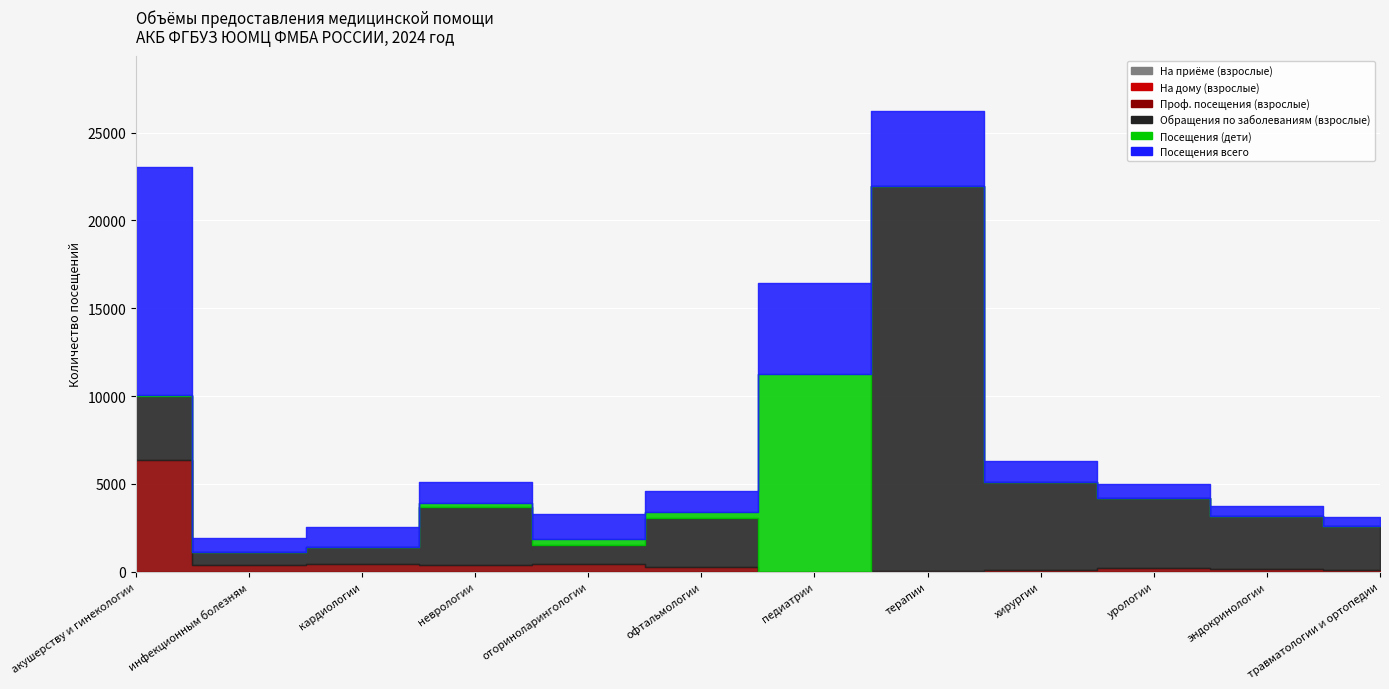

Reading left to right, what are all the values shown in this chart?

На приёме (взрослые): акушерству и гинекологии=0	инфекционным болезням=0	кардиологии=0	неврологии=0	оториноларингологии=0	офтальмологии=0	педиатрии=0	терапии=0	хирургии=0	урологии=0	эндокринологии=0	травматологии и ортопедии=0
На дому (взрослые): акушерству и гинекологии=0	инфекционным болезням=0	кардиологии=0	неврологии=0	оториноларингологии=0	офтальмологии=0	педиатрии=0	терапии=0	хирургии=0	урологии=0	эндокринологии=0	травматологии и ортопедии=0
Проф. посещения (взрослые): акушерству и гинекологии=6374	инфекционным болезням=363	кардиологии=424	неврологии=378	оториноларингологии=434	офтальмологии=272	педиатрии=0	терапии=55	хирургии=100	урологии=200	эндокринологии=150	травматологии и ортопедии=120
Обращения по заболеваниям (взрослые): акушерству и гинекологии=3650	инфекционным болезням=782	кардиологии=973	неврологии=3294	оториноларингологии=1059	офтальмологии=2762	педиатрии=0	терапии=21917	хирургии=5000	урологии=4000	эндокринологии=3000	травматологии и ортопедии=2500
Посещения (дети): акушерству и гинекологии=38	инфекционным болезням=0	кардиологии=0	неврологии=228	оториноларингологии=380	офтальмологии=379	педиатрии=11279	терапии=0	хирургии=0	урологии=0	эндокринологии=0	травматологии и ортопедии=0
Посещения всего: акушерству и гинекологии=13003	инфекционным болезням=745	кардиологии=1124	неврологии=1223	оториноларингологии=1427	офтальмологии=1184	педиатрии=5161	терапии=4236	хирургии=1200	урологии=800	эндокринологии=600	травматологии и ортопедии=500